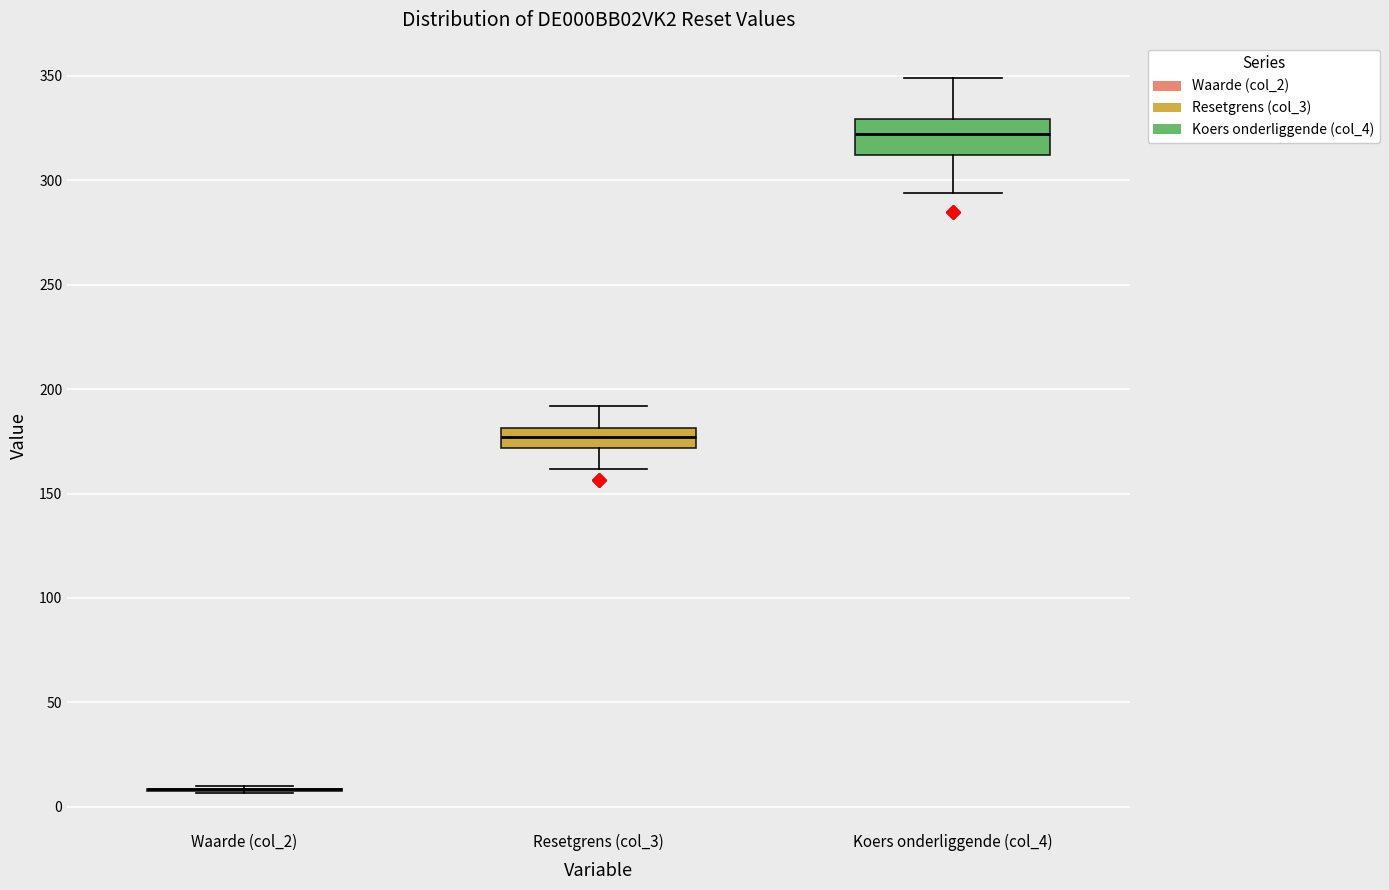

Reading left to right, transcribe this box plot: for each box, give where its median line is, the range the box spans, and where its two whiskers end, as read against the y-axis. The values are not printed on the chart, so give them approximately, as read against the axis.

Waarde (col_2): box collapsed to a line at 10, whiskers 5 to 10
Resetgrens (col_3): median 175, box 170 to 180, whiskers 160 to 190
Koers onderliggende (col_4): median 320, box 310 to 330, whiskers 295 to 350